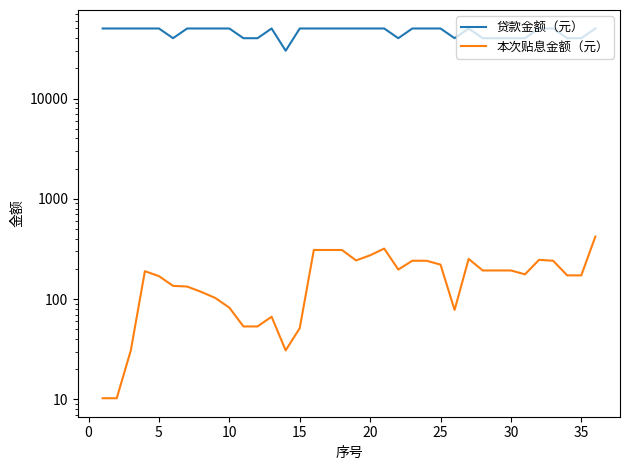

Does the chart display data point markers on the line(s)?

No